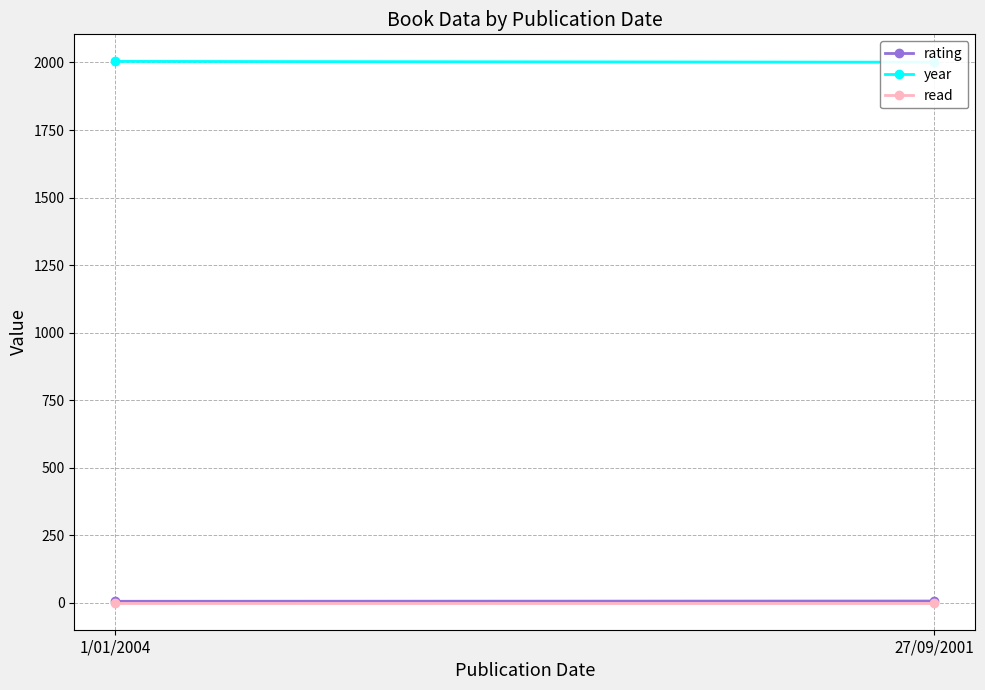

What is the total value across all series at 27/09/2001?

2009